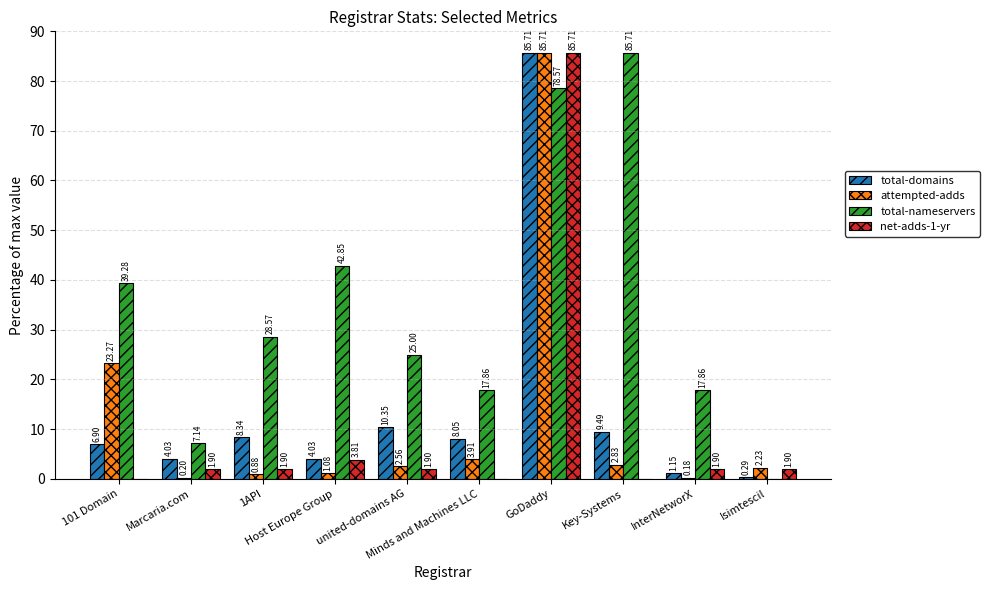

At which label is net-adds-1-yr closest to 42?

Host Europe Group